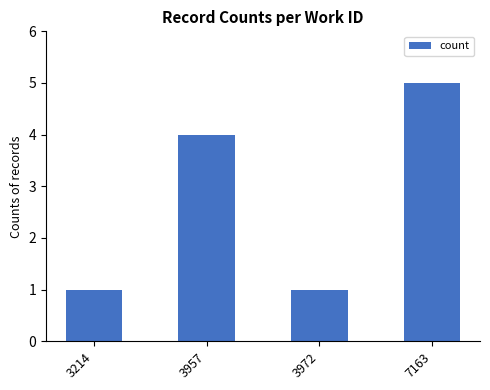

How many bars are there in total?

4